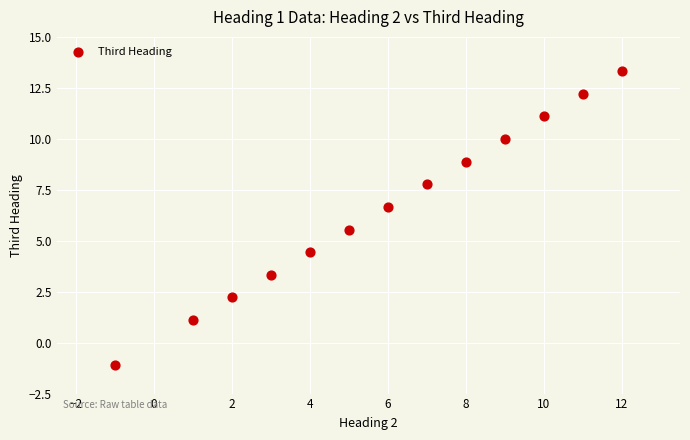

What is the range of Y values (max minus min)?

14.4